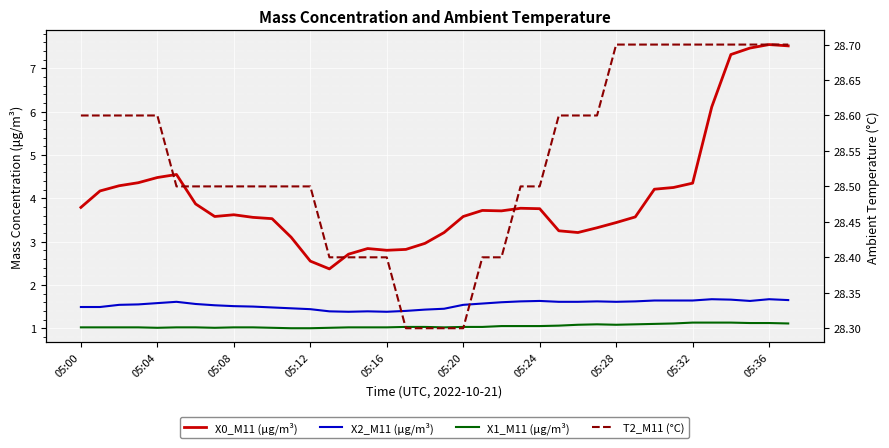

What is the difference between the highest and lowest values at 29?

27.6